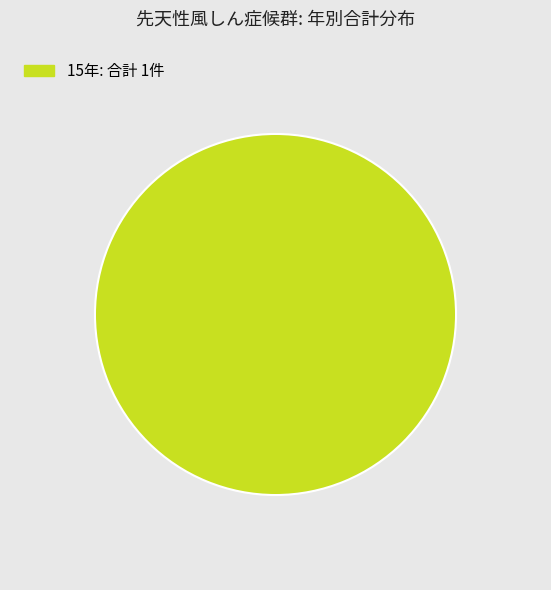

Is there a majority slice in this chart?

Yes